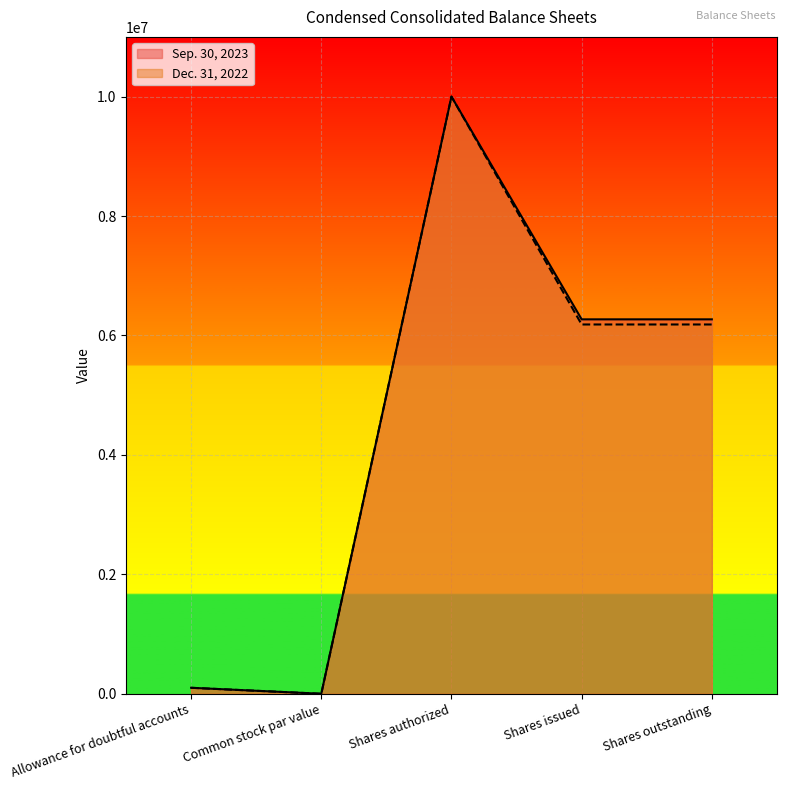

Where is Sep. 30, 2023 nearest to the value 5000000?

Shares issued